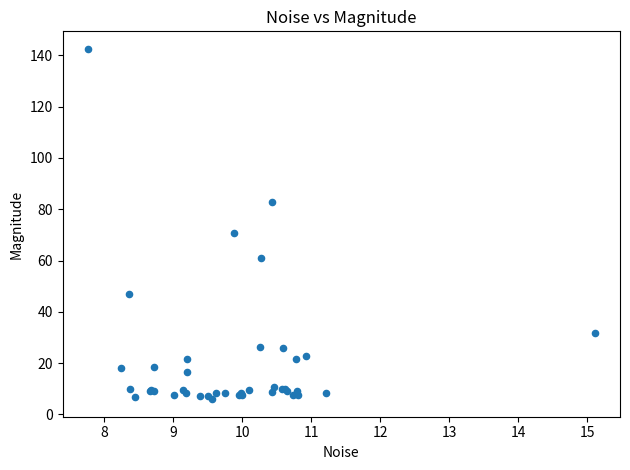

What Y value in the scatter plot is closest to 74?

70.5